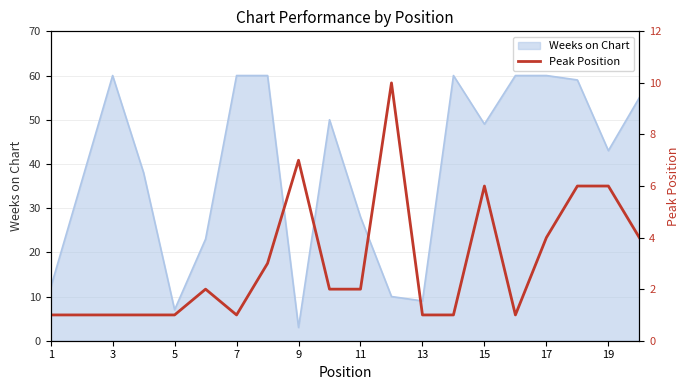

Where is Weeks on Chart nearest to the value 31?

11